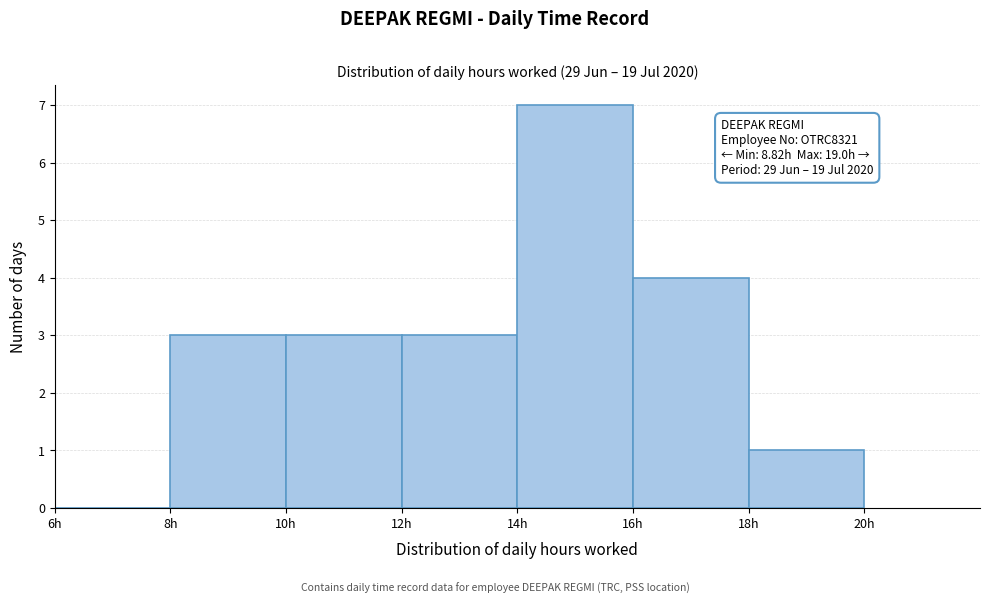

Which range on the x-axis has the tallest bar?

14 to 16